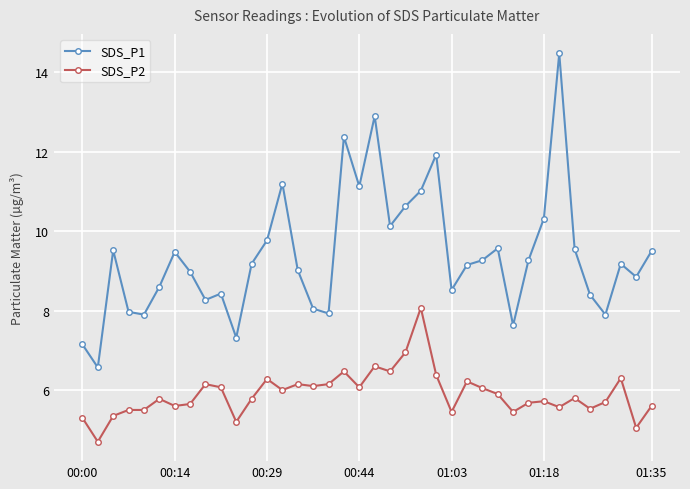

In SDS_P1, how many points are higher than both neighbors (excluding endpoints)?

10